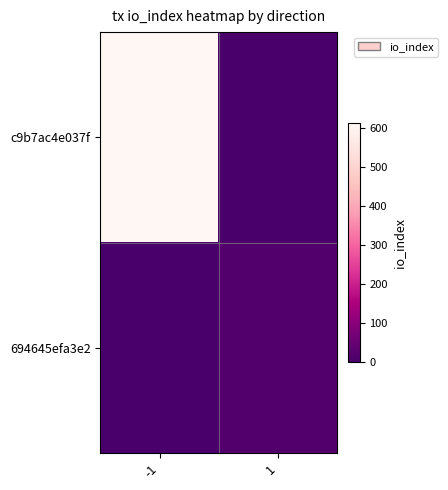

How many data points does each series have?

2